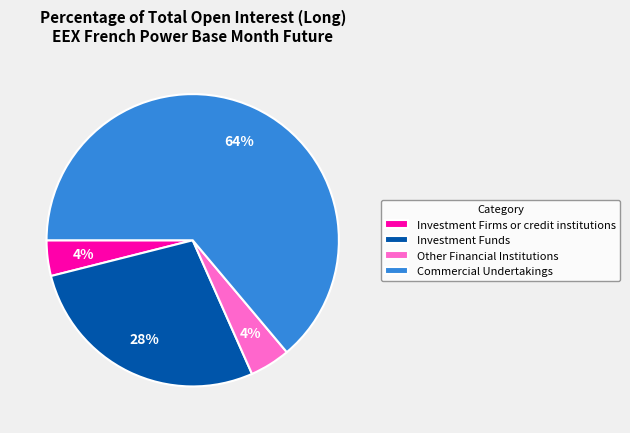

Which slice is the largest?

Commercial Undertakings